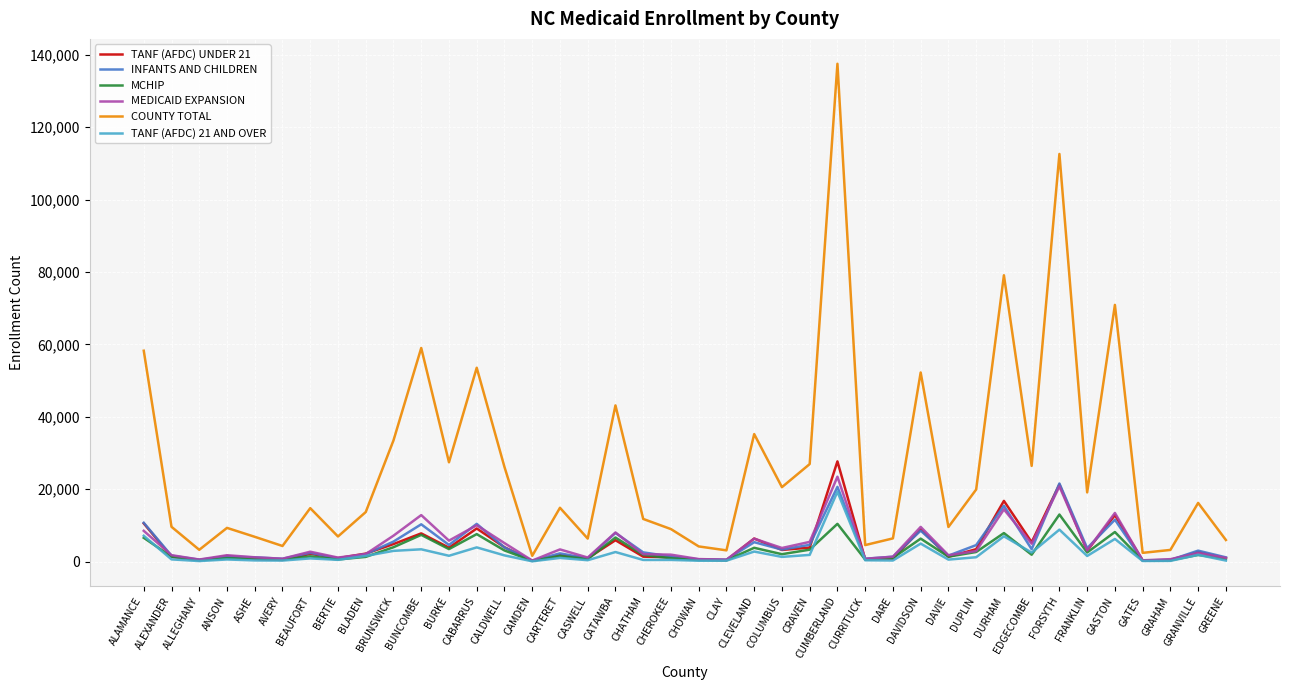

Between CHEROKEE and GRANVILLE, which series saw the biggest shift?

COUNTY TOTAL